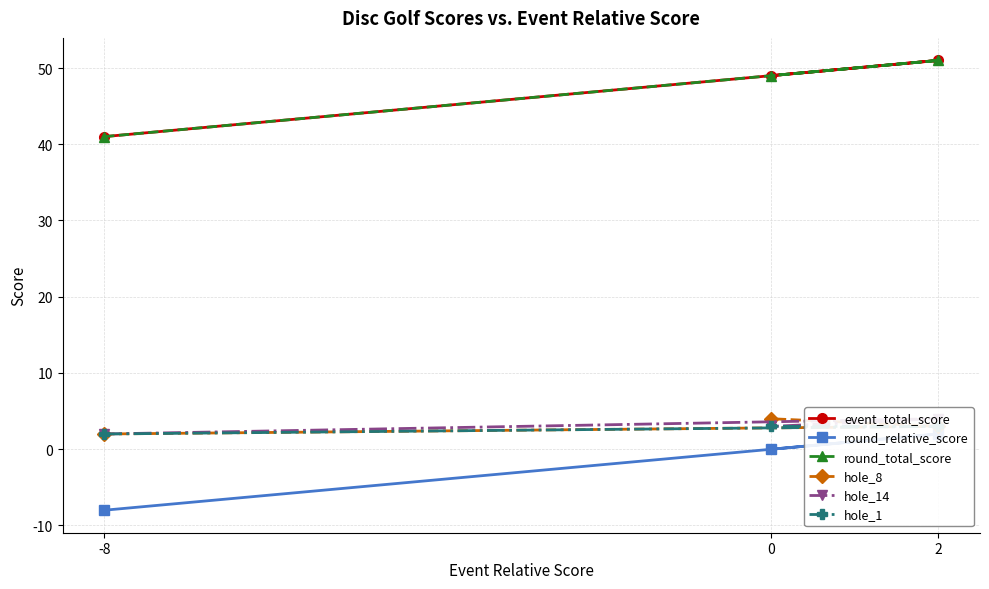

What is the label of the 1st point from the left?

-8